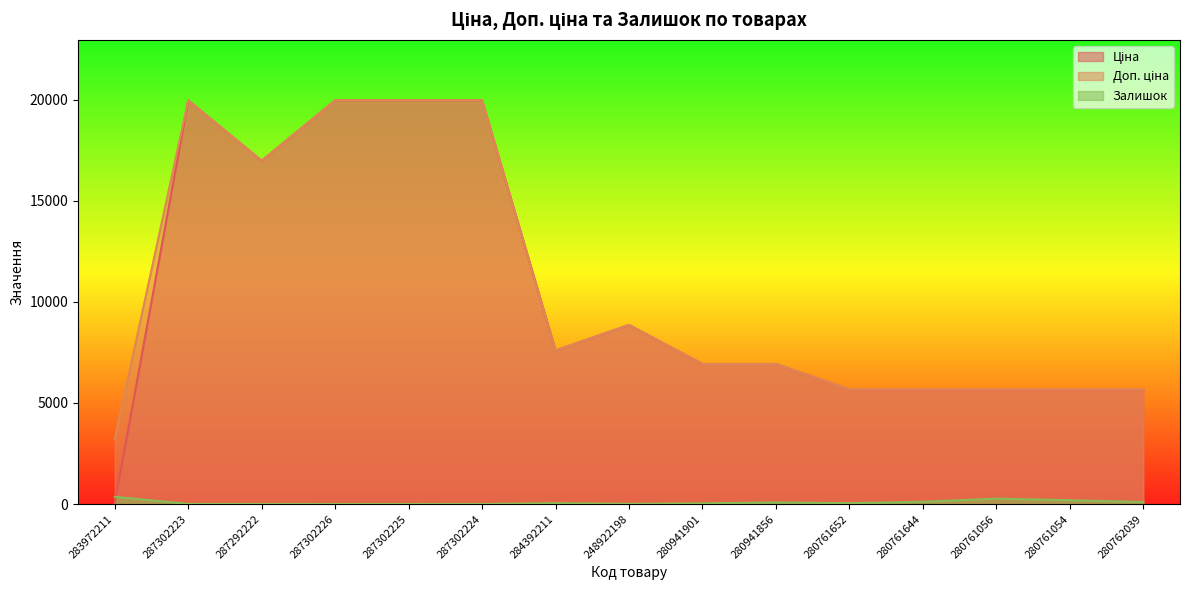

Which series has the widest spread of values?

Ціна